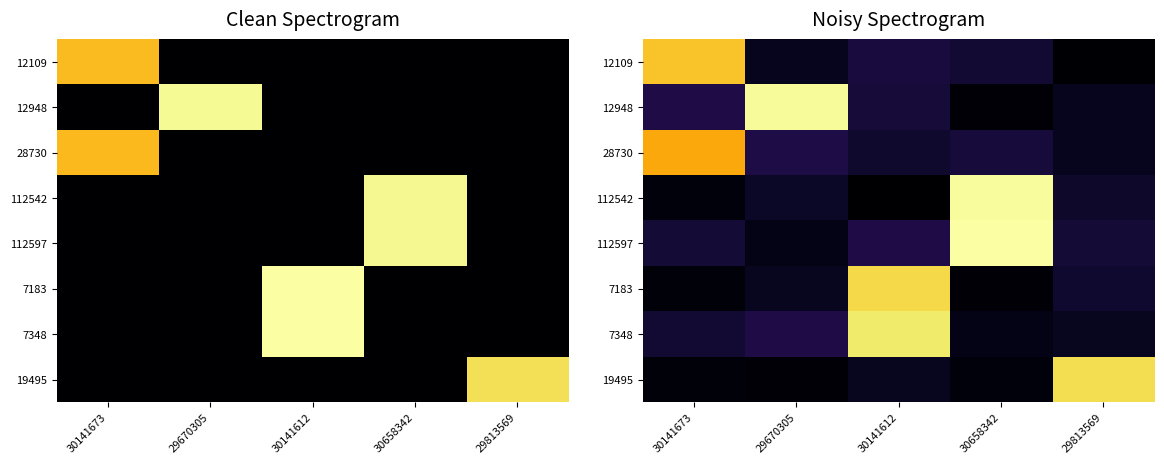

Read the 28730 value at 30141612.

142898.7